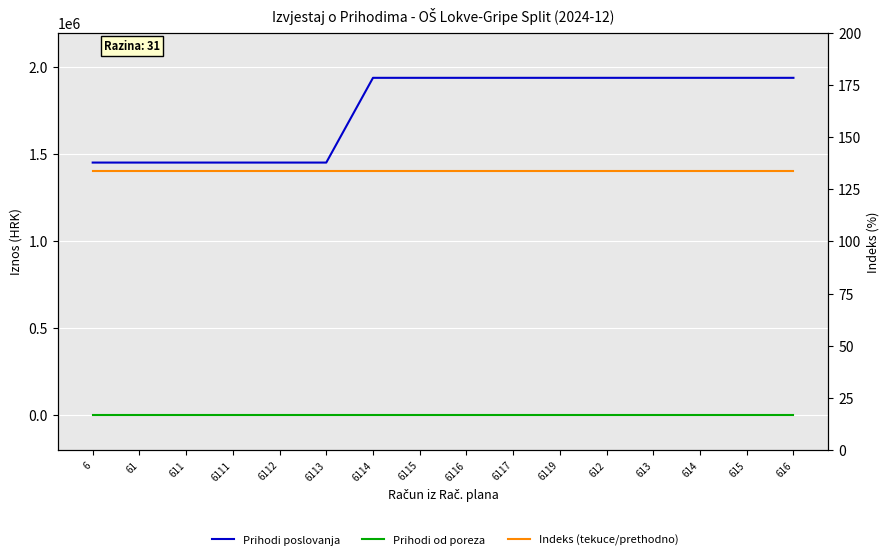

True or false: Prihodi poslovanja has more than 1 points higher than both neighbors.

False